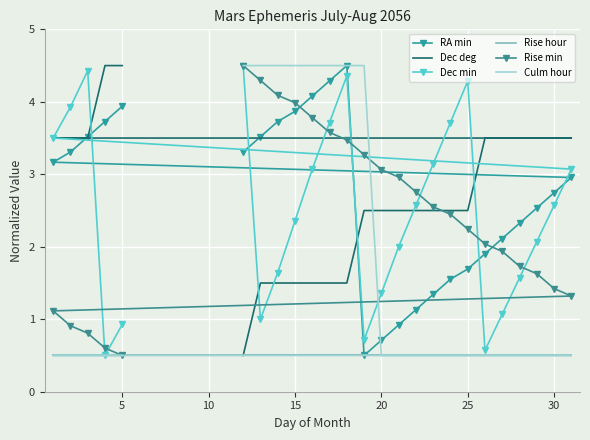

What is the difference between the second highest and minimum values in the RA min series?

3.8